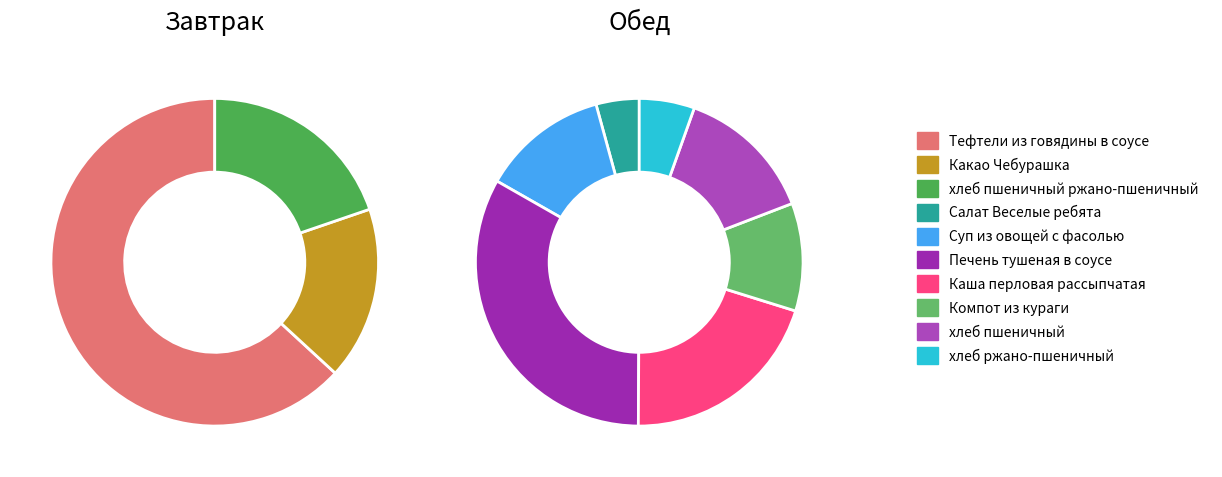

How many segments does this pie chart have?

10